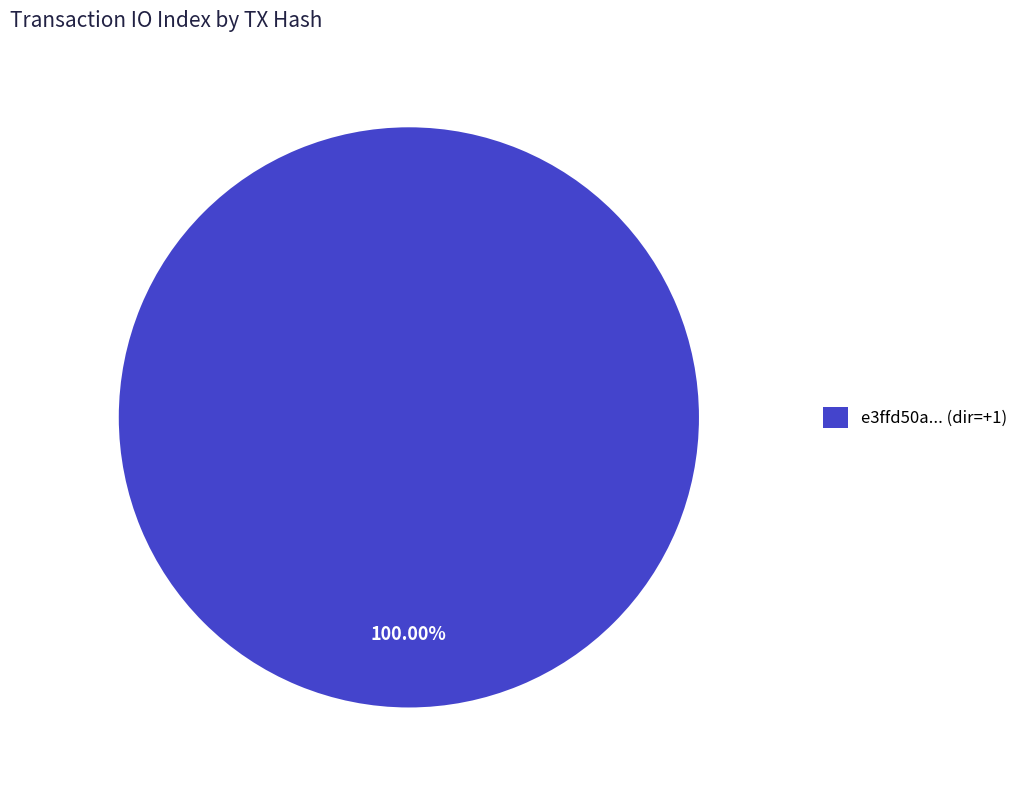

Does e3ffd50a... (dir=+1) account for over 50% of the chart?

Yes